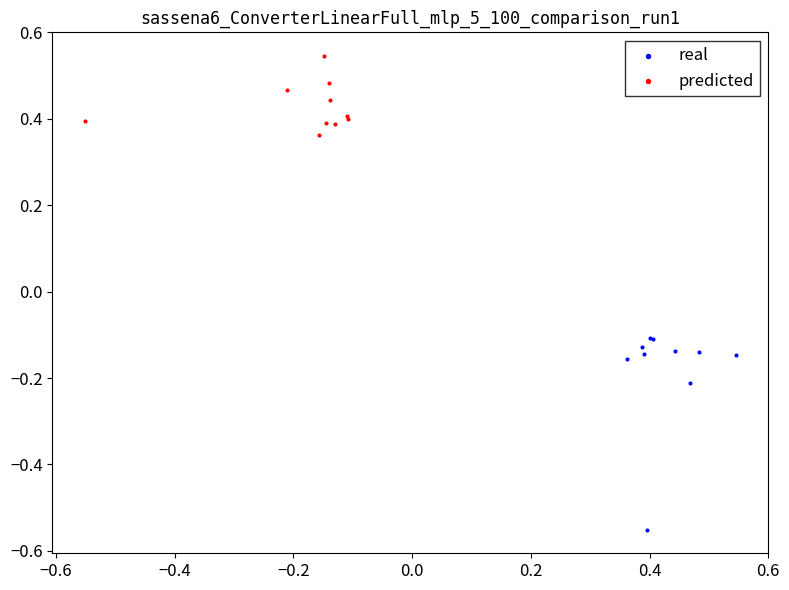

Which series contains the lowest Y value?

real